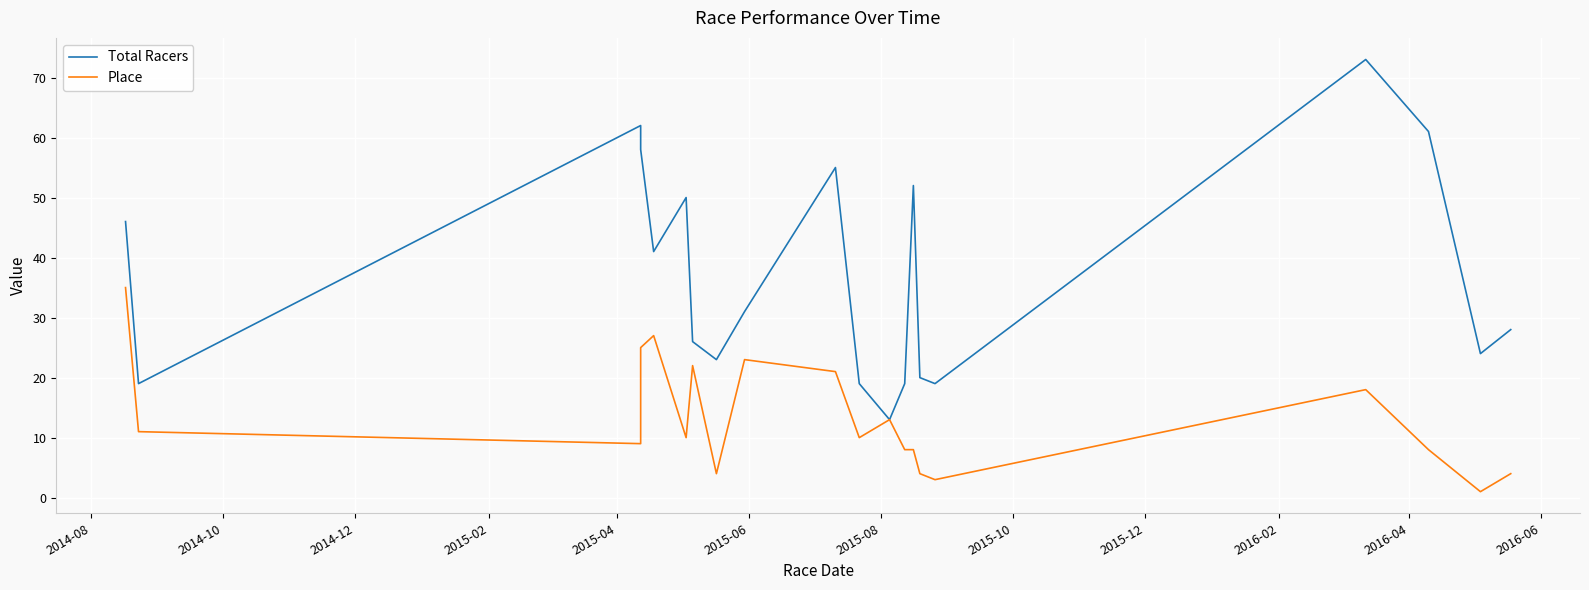

At how many categories does at least one series exceed 71?

1